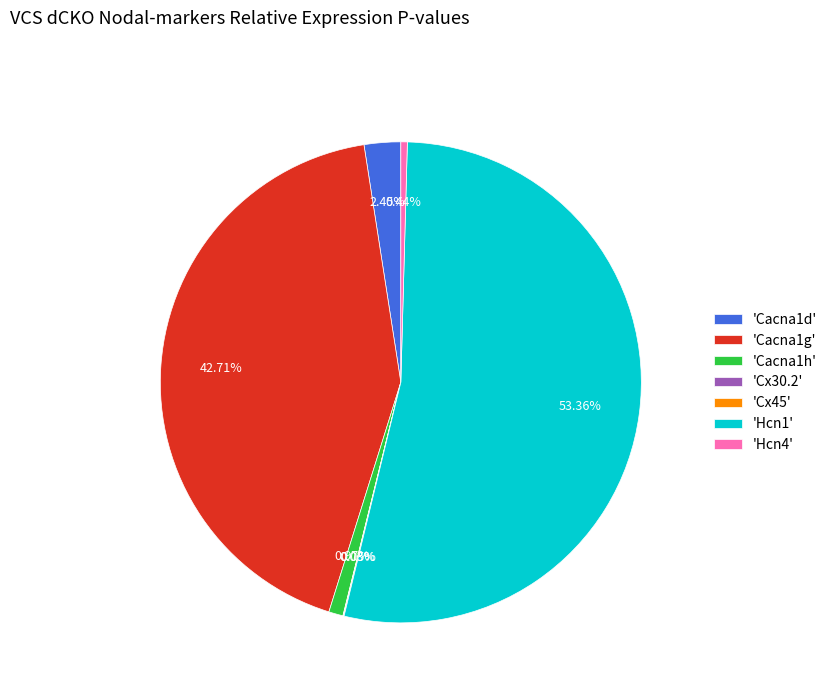

Does 'Cacna1g' represent more than half of the total?

No